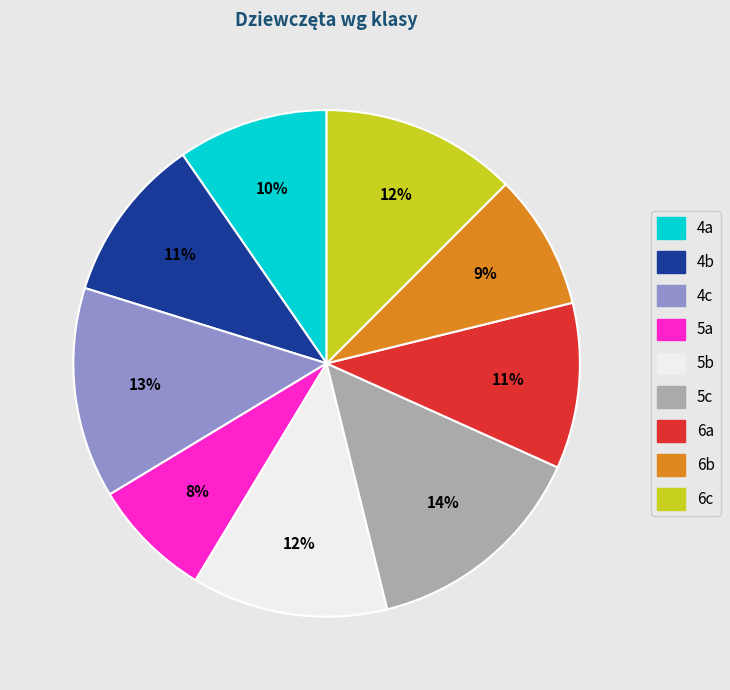

How many segments does this pie chart have?

9